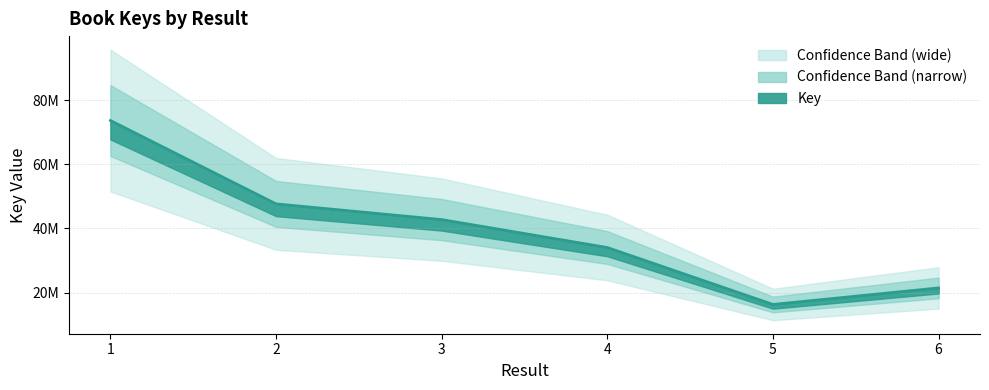

Which category has the highest value across all series?

1